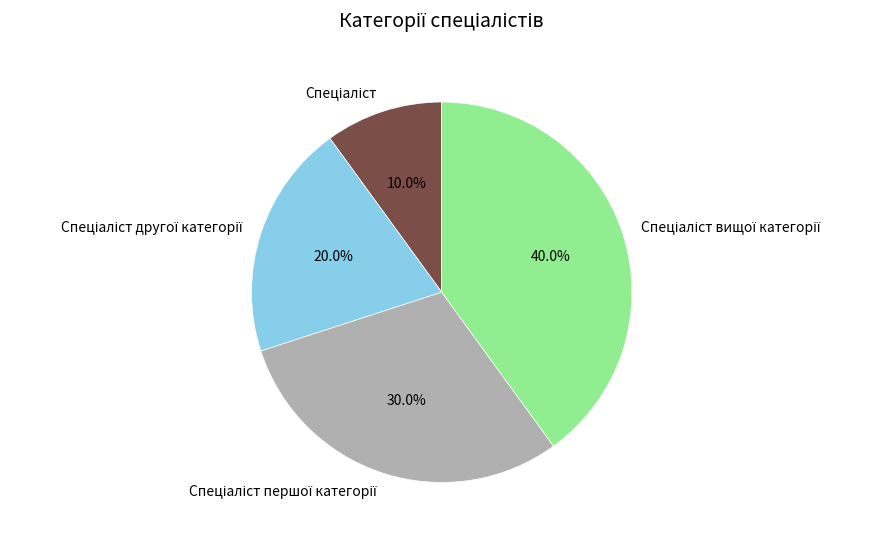

Does any single category account for the majority?

No